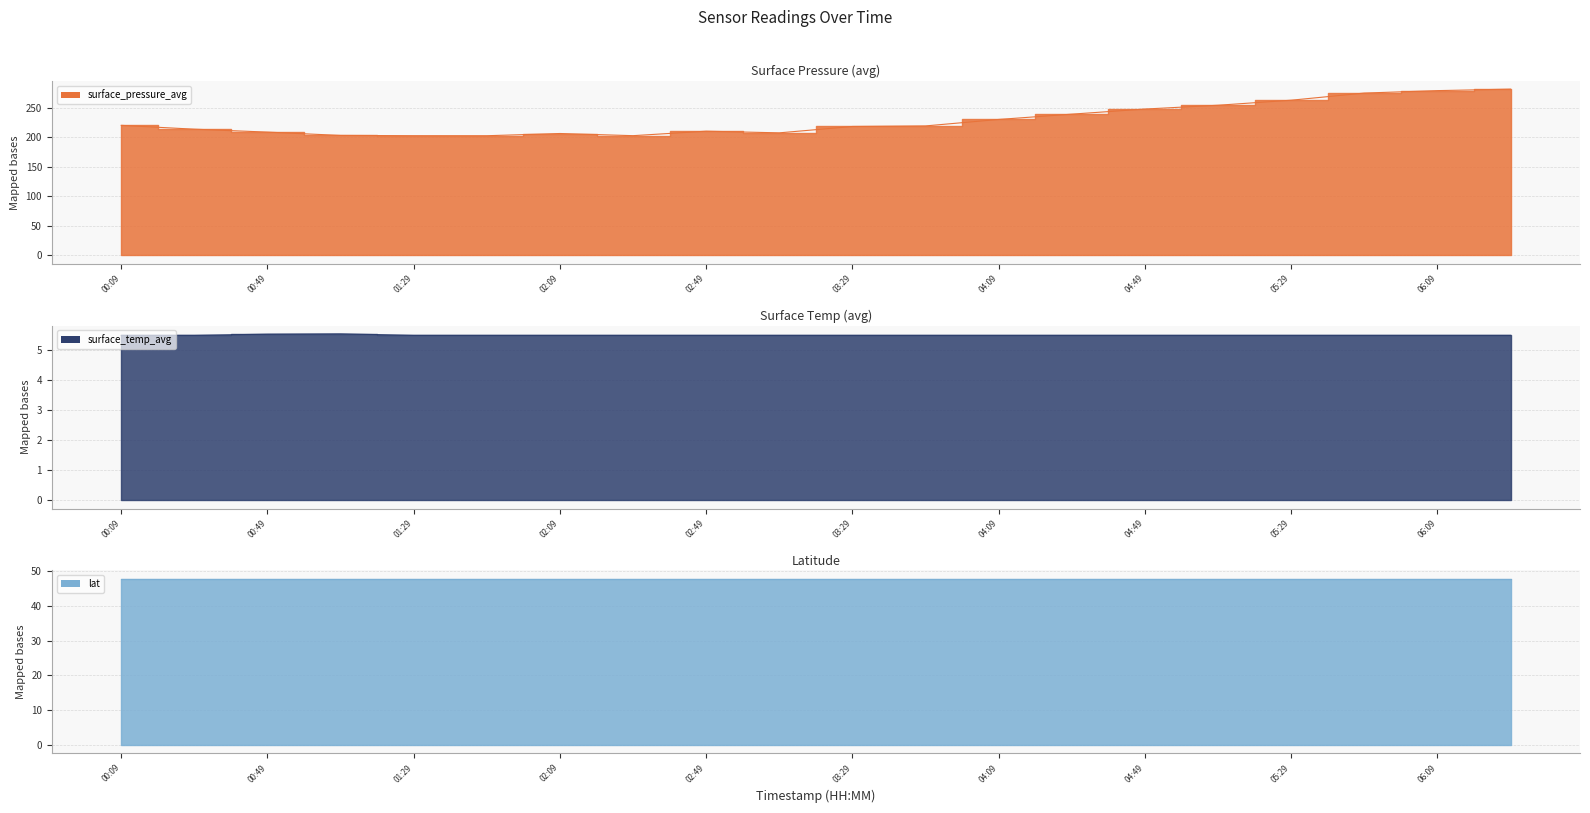

True or false: surface_temp_avg and surface_pressure_avg cross at least once.

False